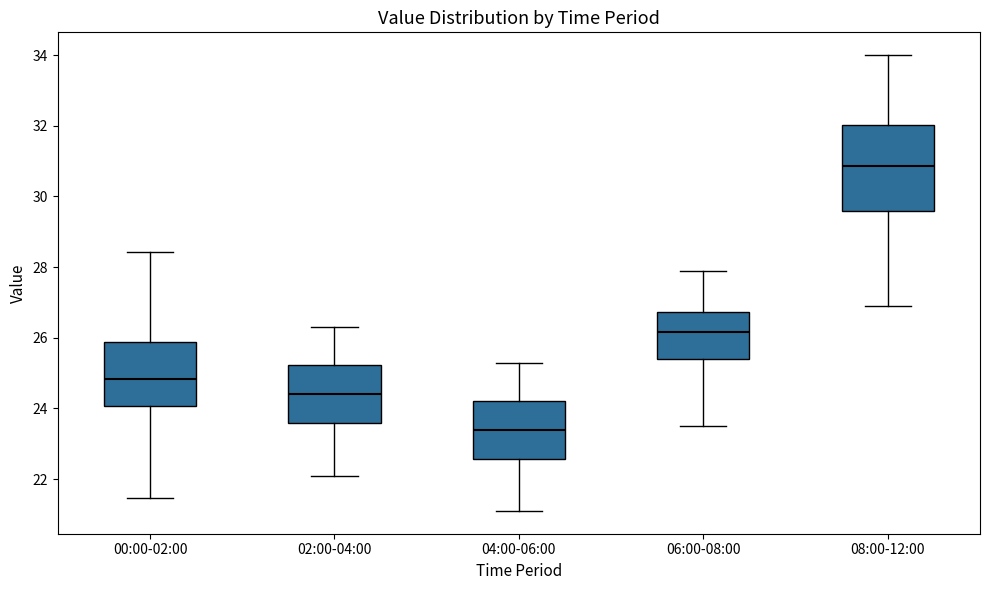

Reading left to right, transcribe this box plot: for each box, give where its median line is, the range the box spans, and where its two whiskers end, as read against the y-axis. The values are not printed on the chart, so give them approximately, as read against the axis.

00:00-02:00: median 24.8, box 24.0 to 25.8, whiskers 21.4 to 28.4
02:00-04:00: median 24.4, box 23.6 to 25.2, whiskers 22.2 to 26.4
04:00-06:00: median 23.4, box 22.6 to 24.2, whiskers 21.2 to 25.4
06:00-08:00: median 26.2, box 25.4 to 26.8, whiskers 23.6 to 28.0
08:00-12:00: median 30.8, box 29.6 to 32.0, whiskers 27.0 to 34.0